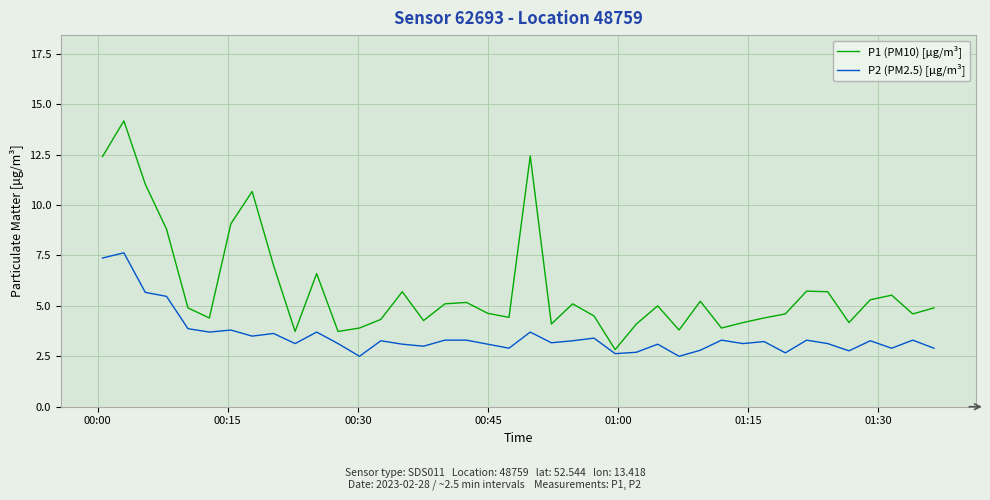

What is the sum of all P2 (PM2.5) [µg/m³] values?

140.2